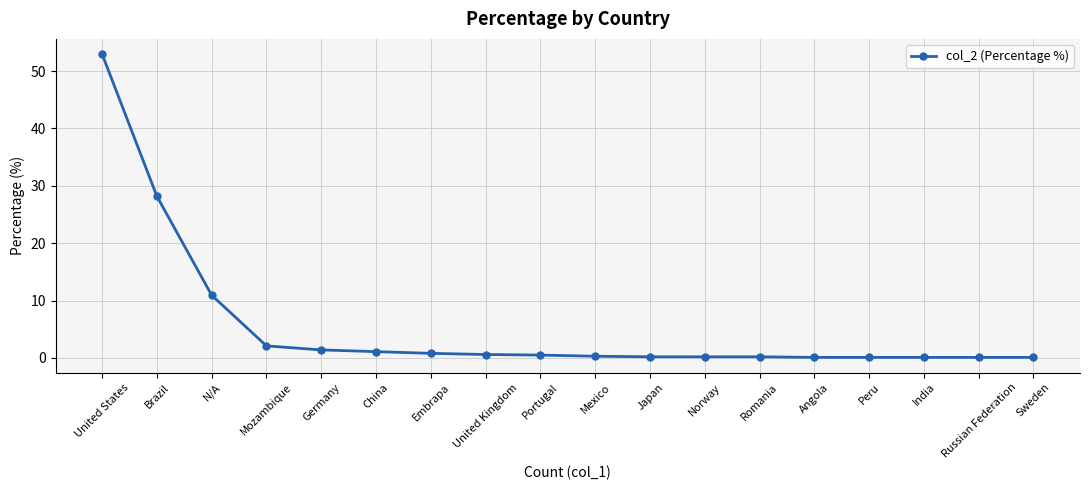

What is the label of the 18th point from the right?

United States